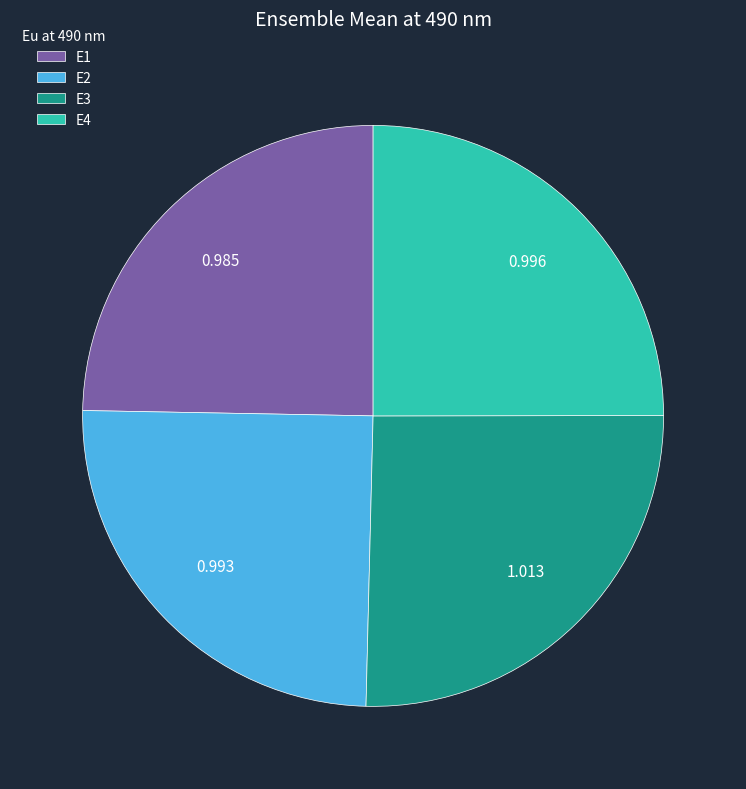

The E2 slice represents 15% of the pie. True or false?

False